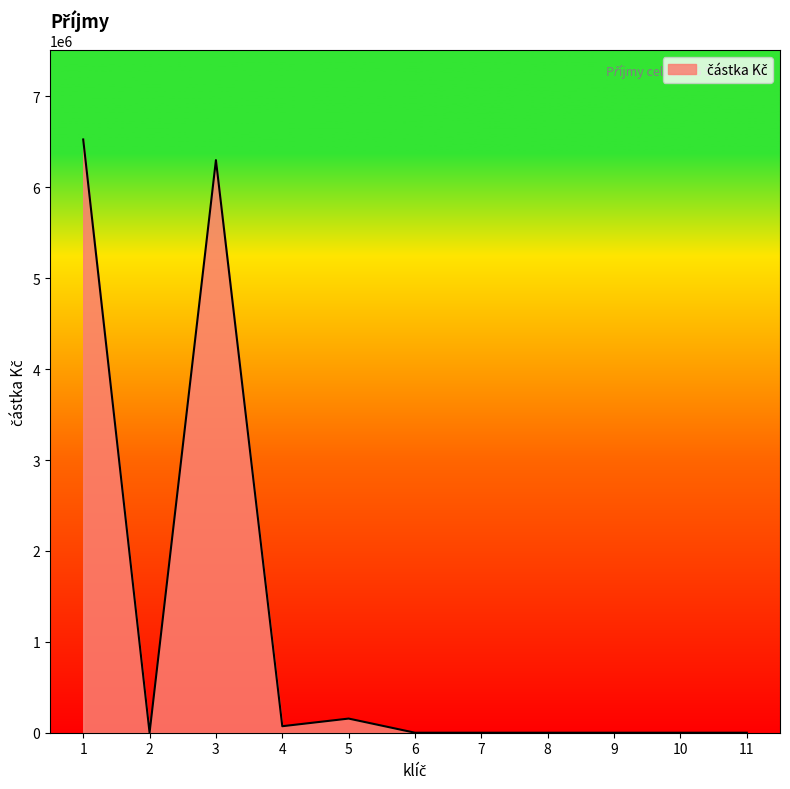

Does the chart display data point markers on the line(s)?

No